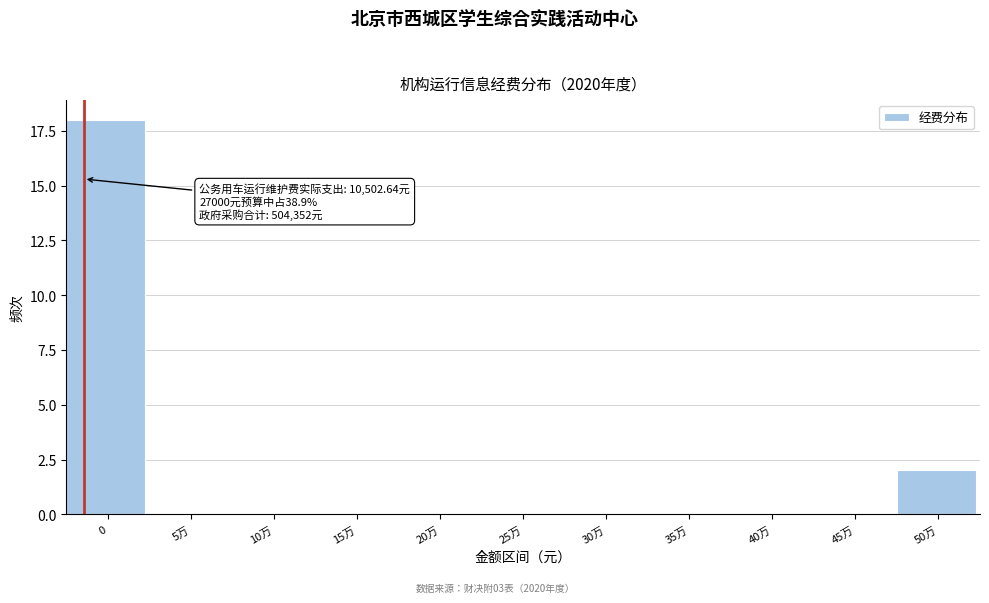

Reading left to right, transcribe all the data shown in this chart.

0=18	5万=0	10万=0	15万=0	20万=0	25万=0	30万=0	35万=0	40万=0	45万=0	50万=2